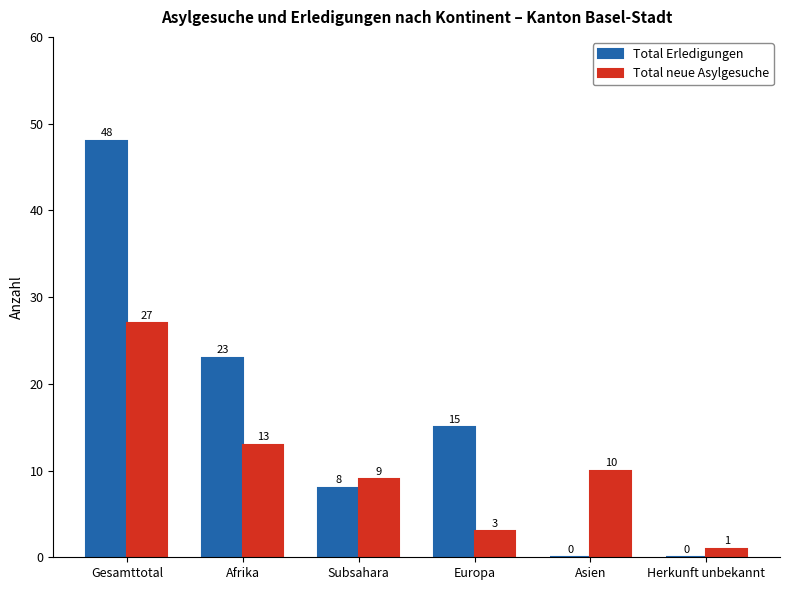

What is the sum of the Total Erledigungen values at Asien and Gesamttotal?

48